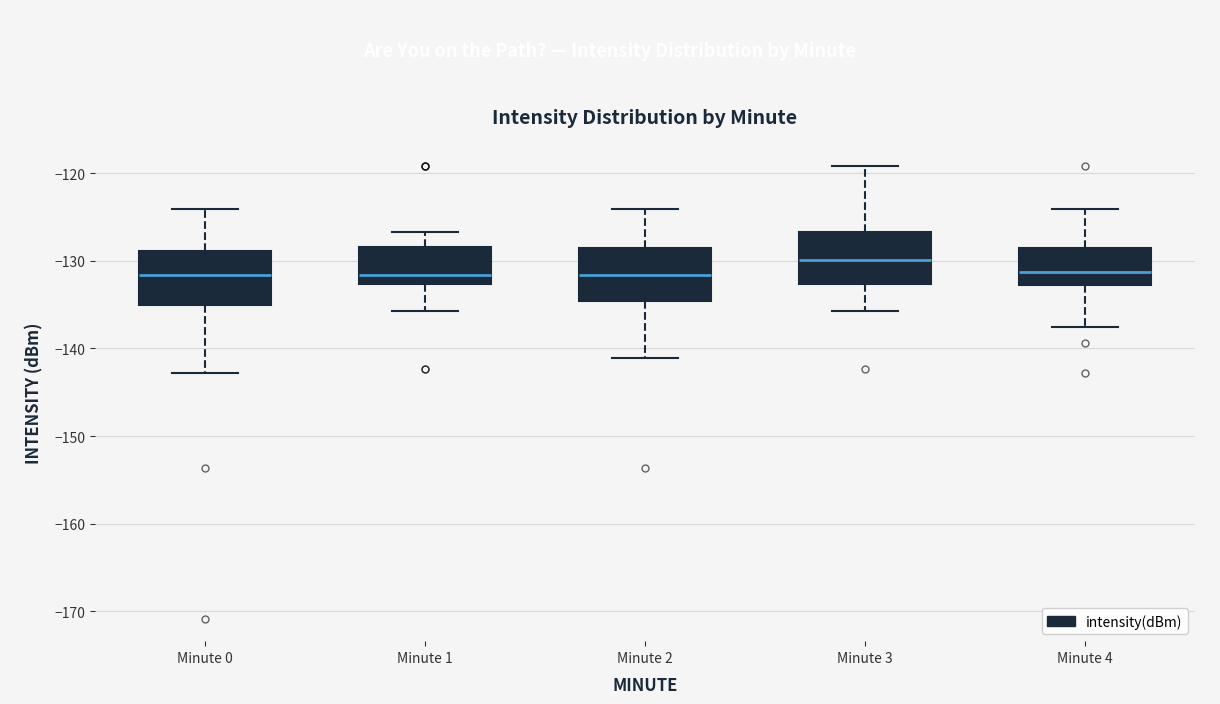

Reading left to right, transcribe this box plot: for each box, give where its median line is, the range the box spans, and where its two whiskers end, as read against the y-axis. The values are not printed on the chart, so give them approximately, as read against the axis.

Minute 0: median -132, box -135 to -129, whiskers -143 to -124
Minute 1: median -132, box -133 to -128, whiskers -136 to -127
Minute 2: median -132, box -135 to -129, whiskers -141 to -124
Minute 3: median -130, box -133 to -127, whiskers -136 to -119
Minute 4: median -131, box -133 to -129, whiskers -138 to -124